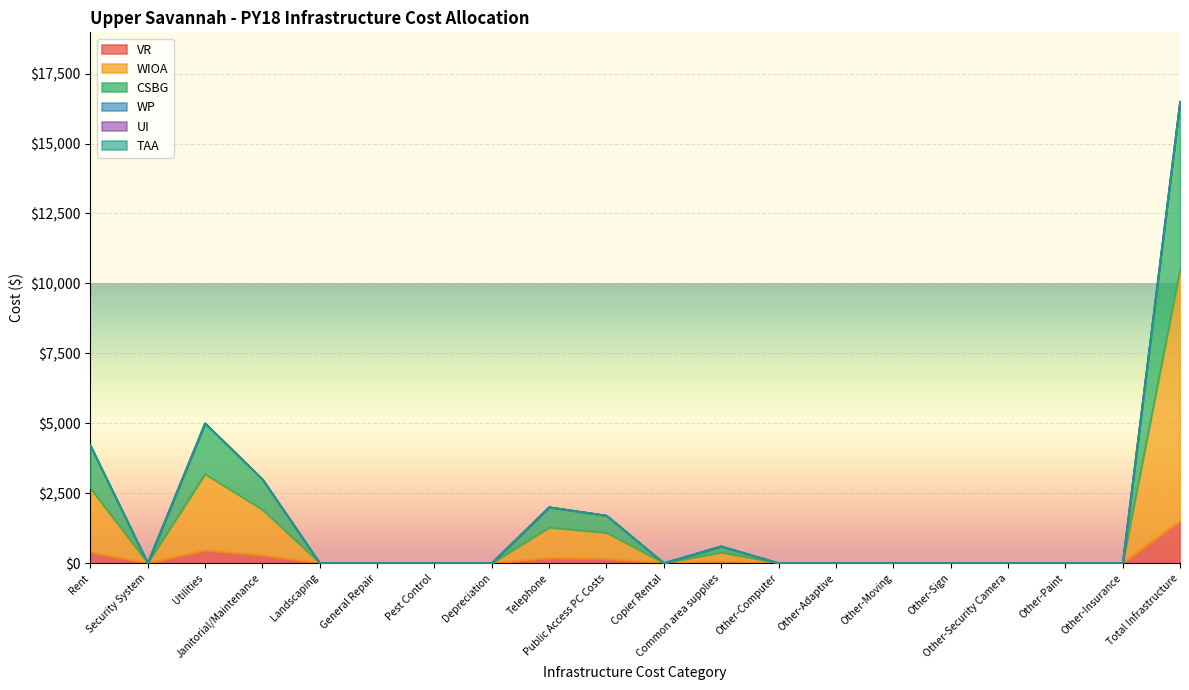

True or false: CSBG has a value of 7166.1 at Other-Sign.

False